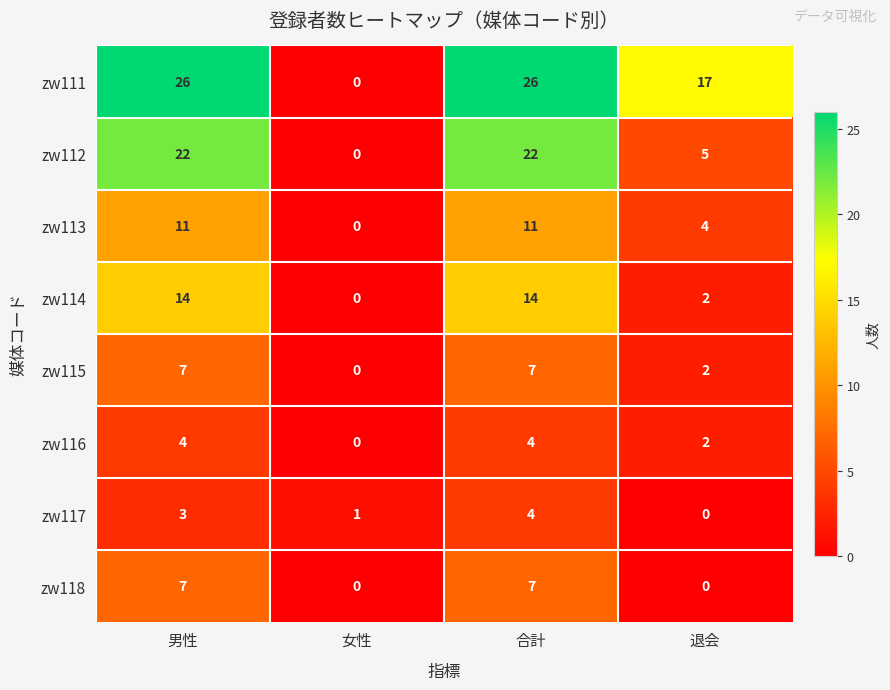

True or false: zw116 has a value of 4 at 合計.

True